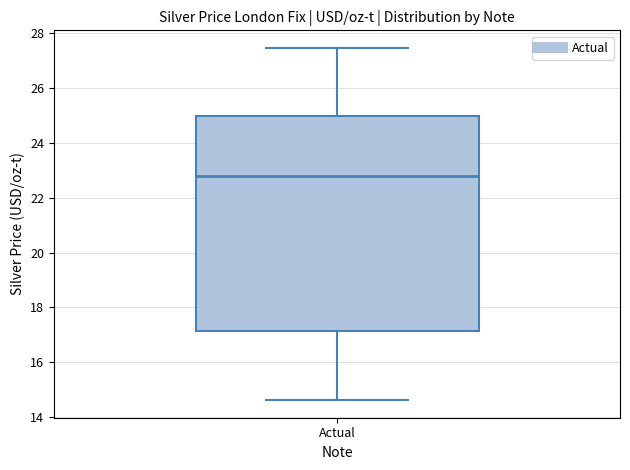

Read this box plot against the y-axis: the position of the median line, the range covered by the box, and the ends of both whiskers. The values are not printed on the chart, so give them approximately, as read against the axis.

median 22.8, box 17.2 to 25.0, whiskers 14.6 to 27.4